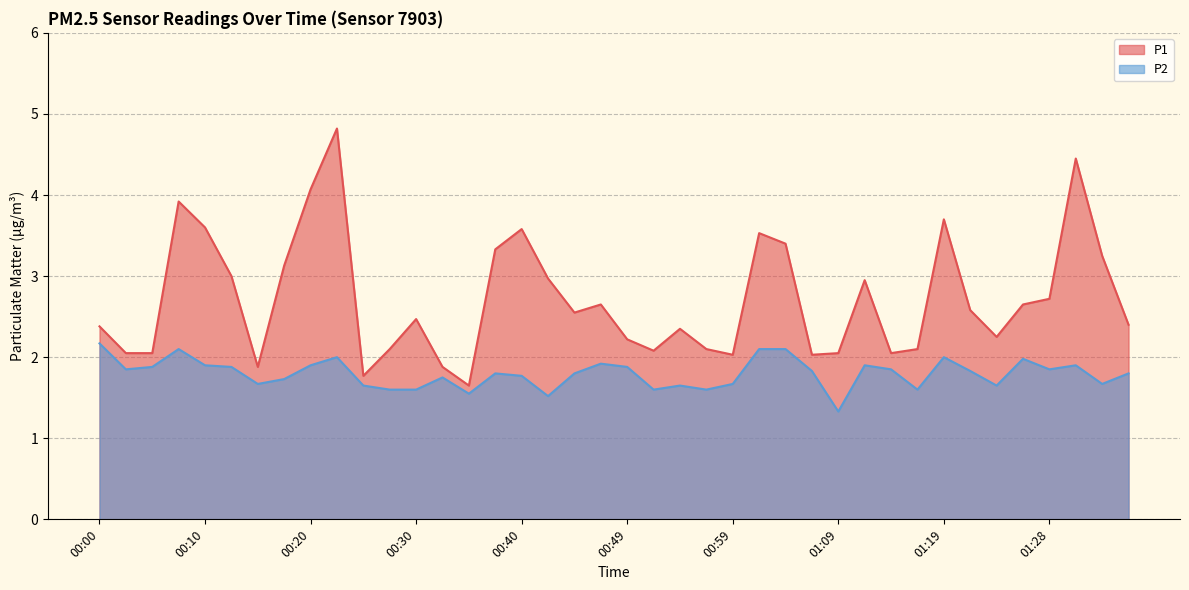

At which label does P2 reach its peak?

00:00